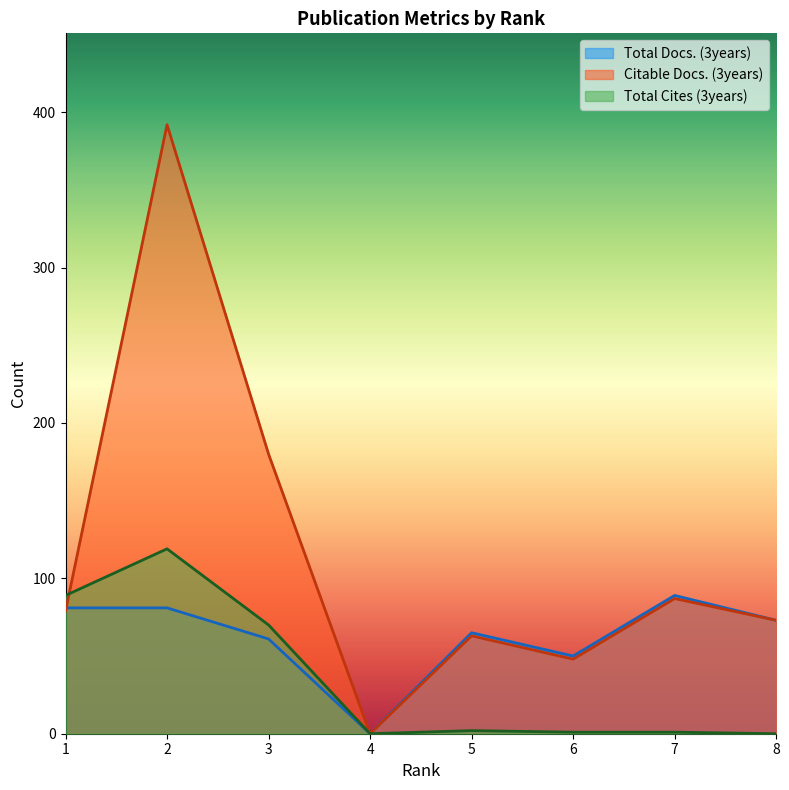

At which label does Total Cites (3years) first exceed 2?

1